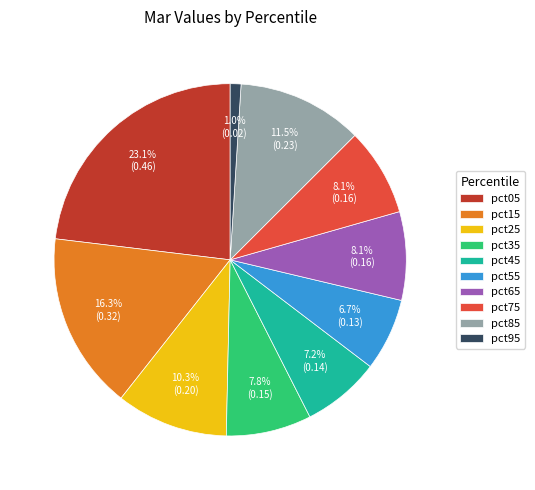

How many segments does this pie chart have?

10